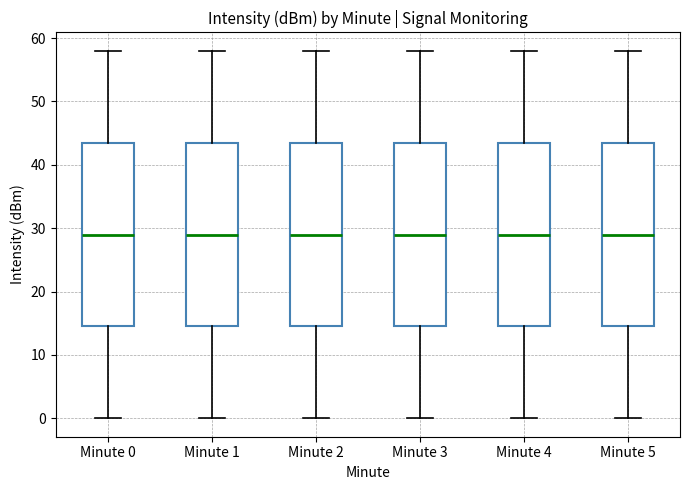

Reading left to right, read every box against the y-axis: the position of its median line, the range the box covers, and the ends of its whiskers. The values are not printed on the chart, so give them approximately, as read against the axis.

Minute 0: median 29, box 15 to 44, whiskers 0 to 58
Minute 1: median 29, box 15 to 44, whiskers 0 to 58
Minute 2: median 29, box 15 to 44, whiskers 0 to 58
Minute 3: median 29, box 15 to 44, whiskers 0 to 58
Minute 4: median 29, box 15 to 44, whiskers 0 to 58
Minute 5: median 29, box 15 to 44, whiskers 0 to 58